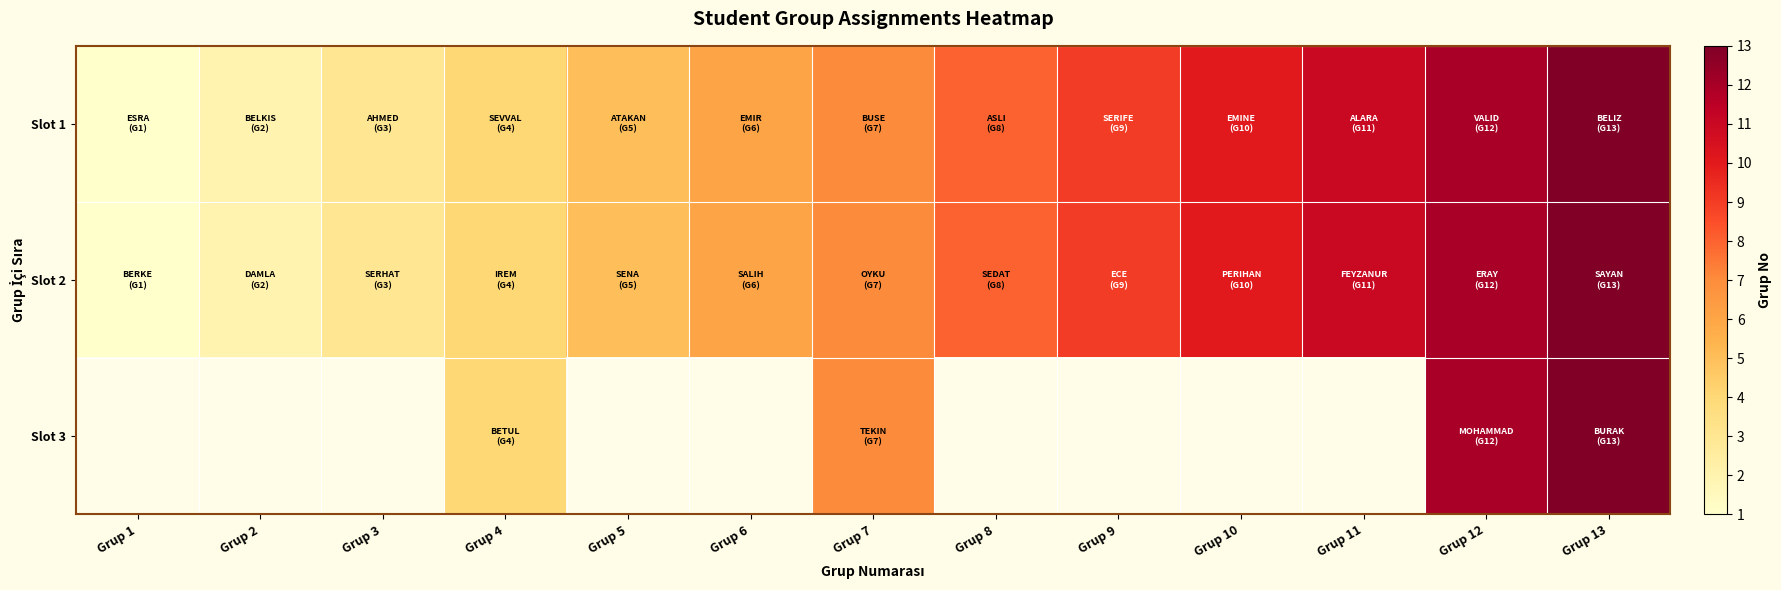

Which series has the largest range (max minus min)?

Slot 1